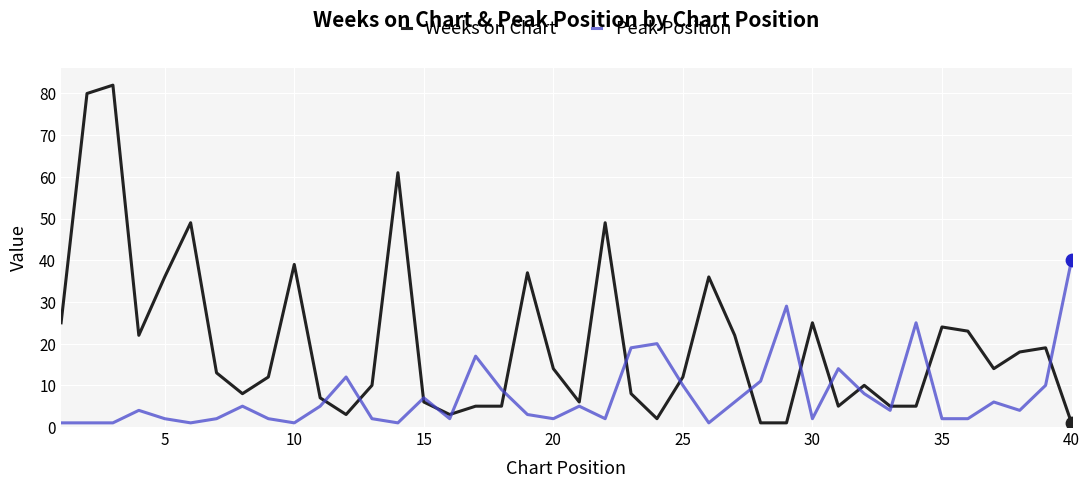

Which series has the largest total across all categories?

Weeks on Chart